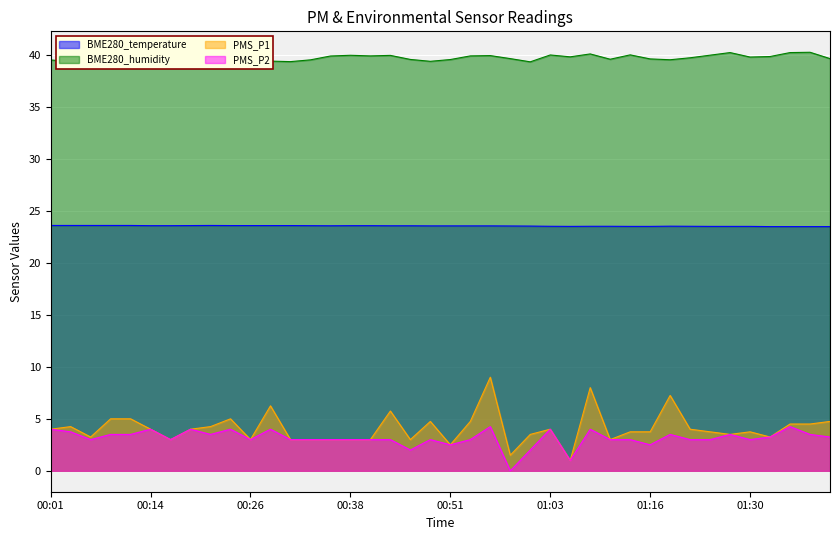

The PMS_P2 series shows 4.0 at 00:14. True or false?

True